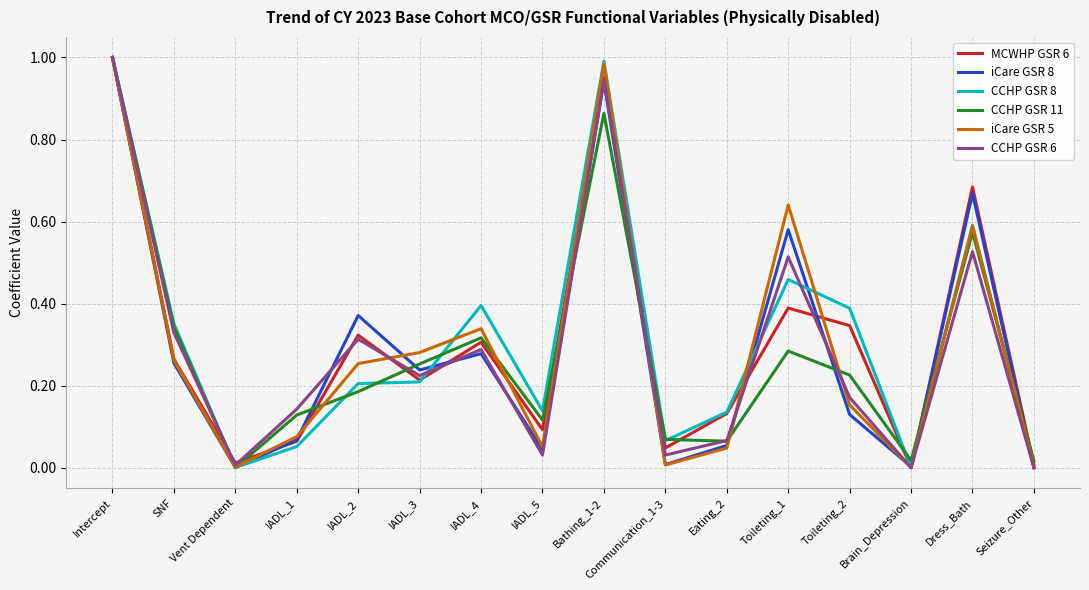

True or false: CCHP GSR 6 has a value of 0.3 at Toileting_2.

False